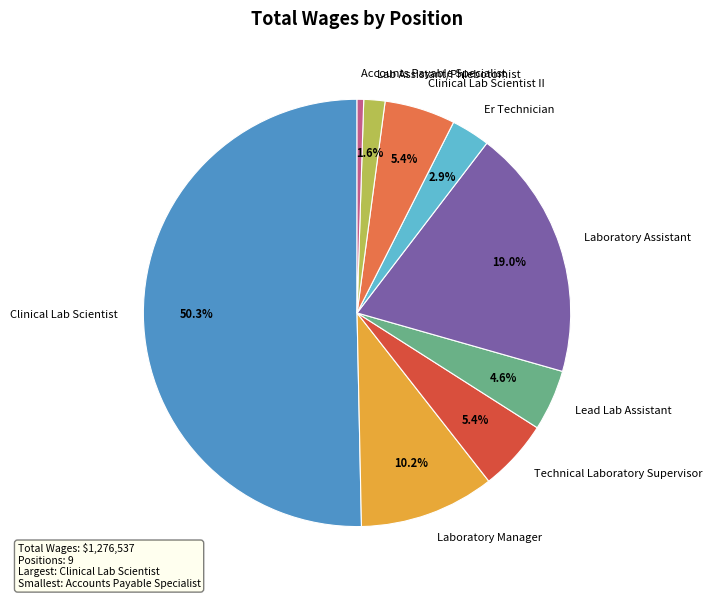

Between Technical Laboratory Supervisor and Lab Assistant/Phlebotomist, which is larger?

Technical Laboratory Supervisor